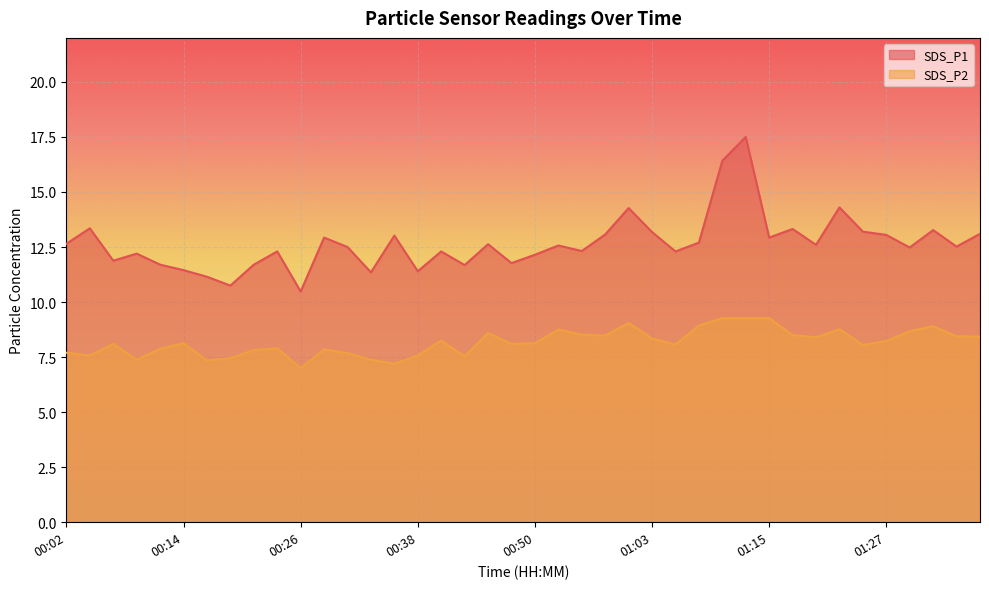

Between 00:26 and 01:00, which is larger?

01:00